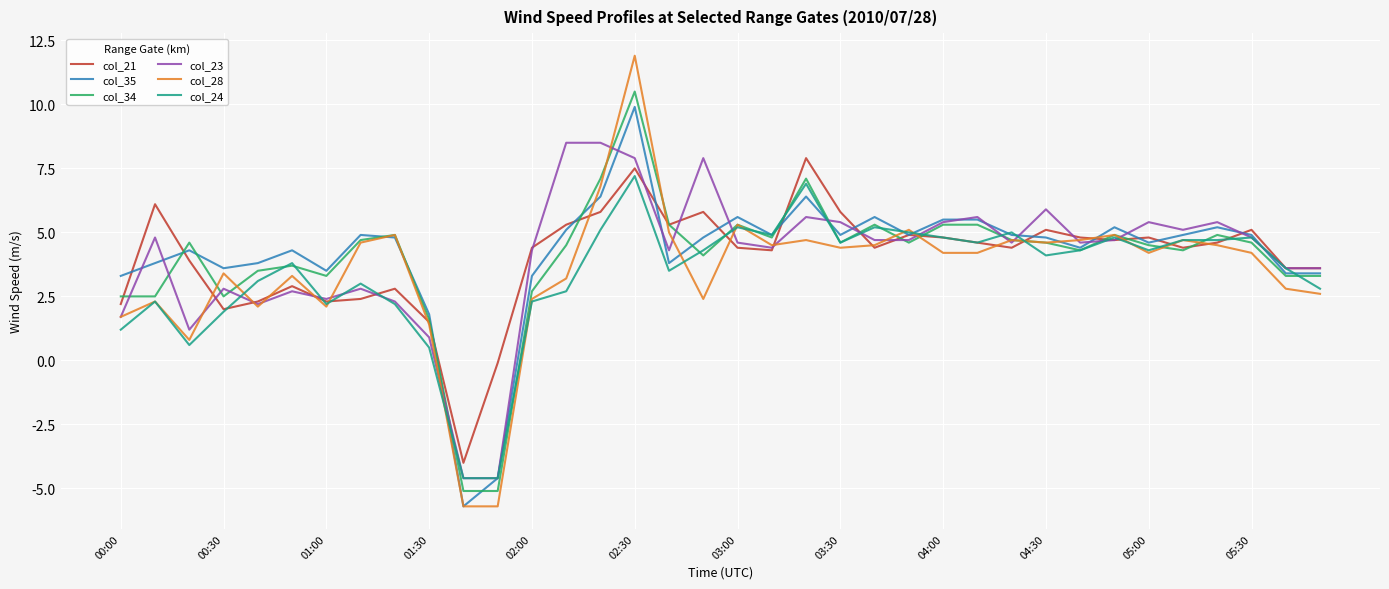

What are all the series names shown in the legend?

col_21, col_35, col_34, col_23, col_28, col_24